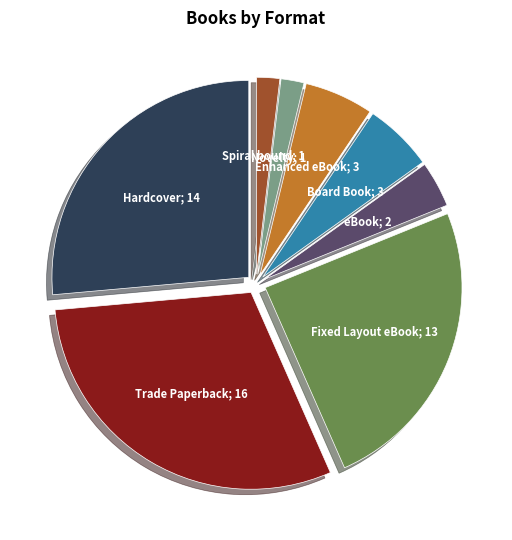

Is there a majority slice in this chart?

No